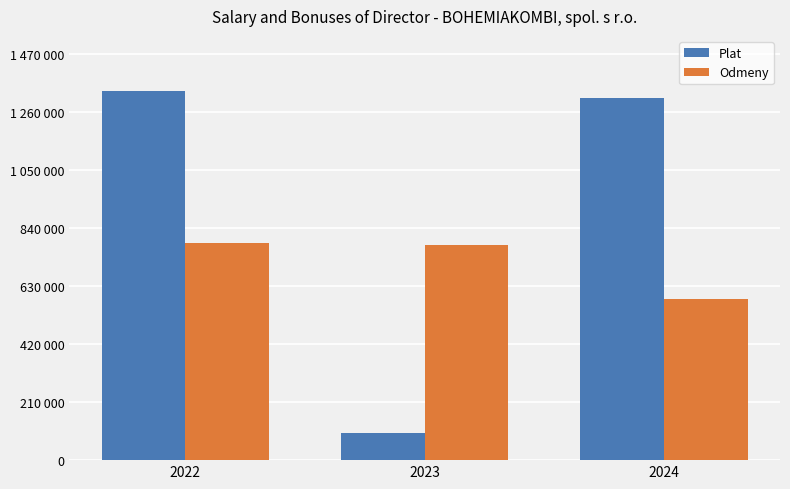

Does the chart contain stacked bars?

No